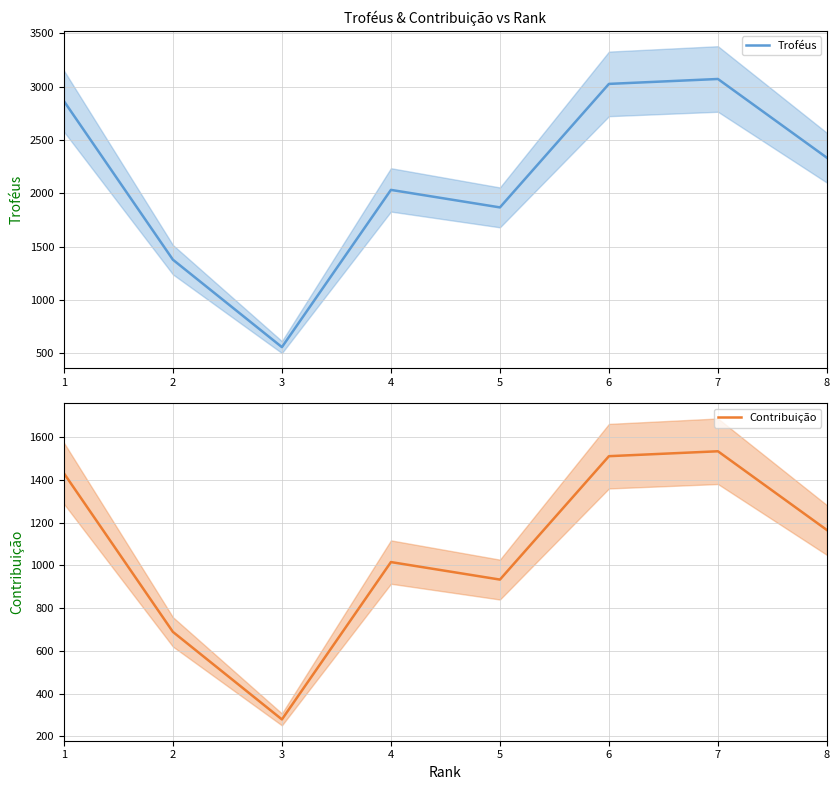

The value of Troféus at 7 is 1313. True or false?

False